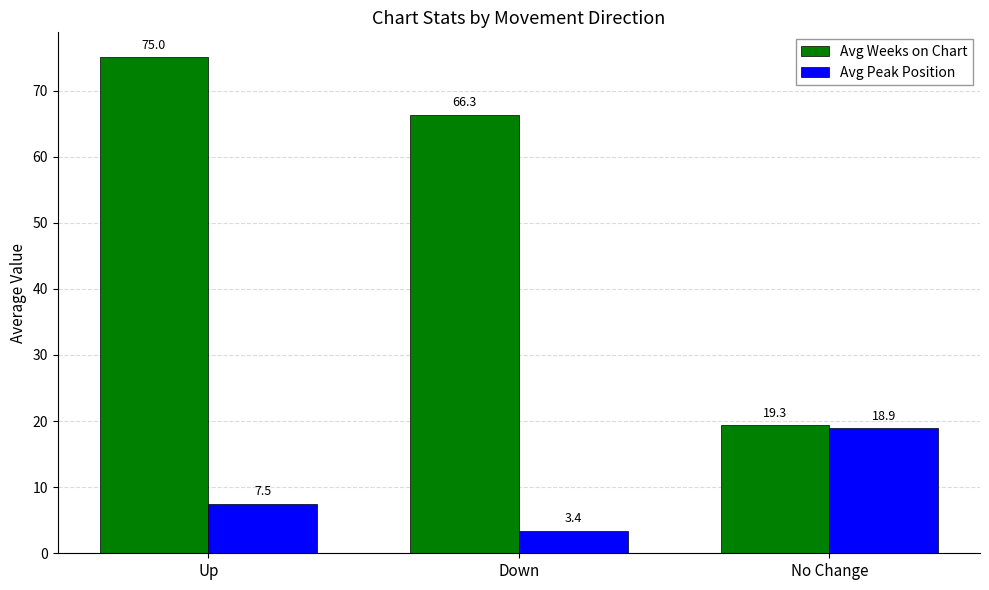

What is the label of the 3rd bar from the right?

Up